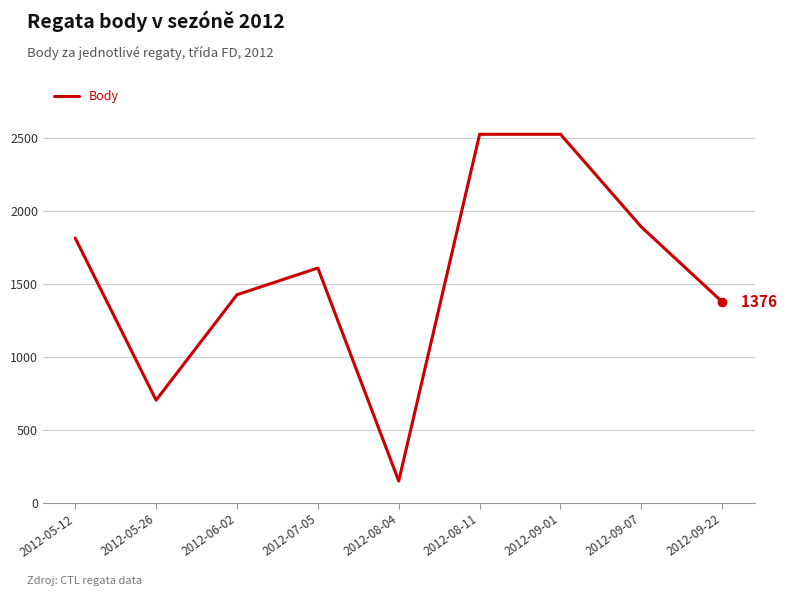

Is it true that the value at 2012-07-05 is 430?

False